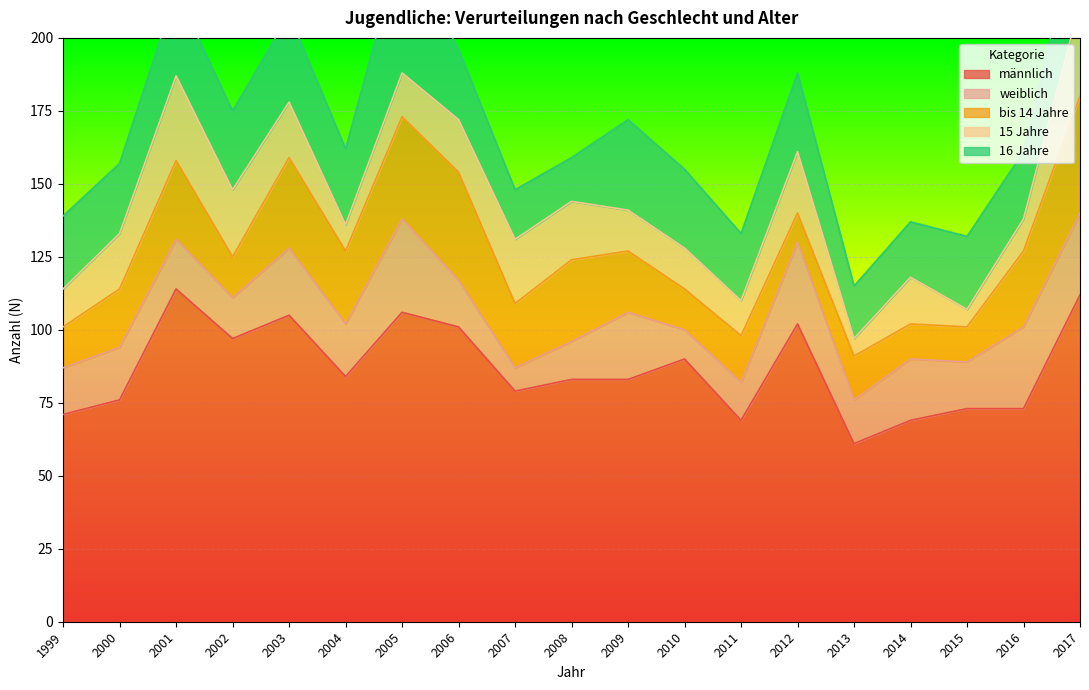

Reading left to right, transcribe all the data shown in this chart.

männlich: 71	76	114	97	105	84	106	101	79	83	83	90	69	102	61	69	73	73	112
weiblich: 16	18	17	14	23	18	32	16	8	13	23	10	13	28	15	21	16	28	28
bis 14 Jahre: 14	20	27	14	31	25	35	37	22	28	21	14	16	10	15	12	12	26	40
15 Jahre: 13	19	29	23	19	9	15	18	22	20	14	14	12	21	6	16	6	11	32
16 Jahre: 25	24	29	27	30	26	45	24	17	15	31	27	23	27	18	19	25	23	31